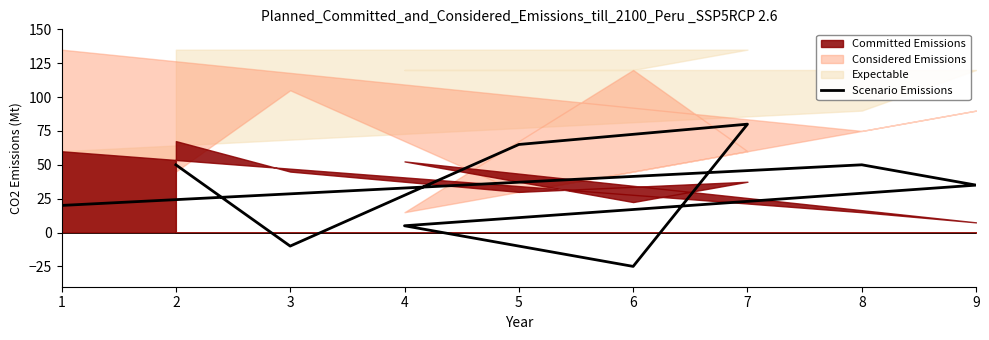

True or false: there are more than 2 points higher than both neighbors.

False